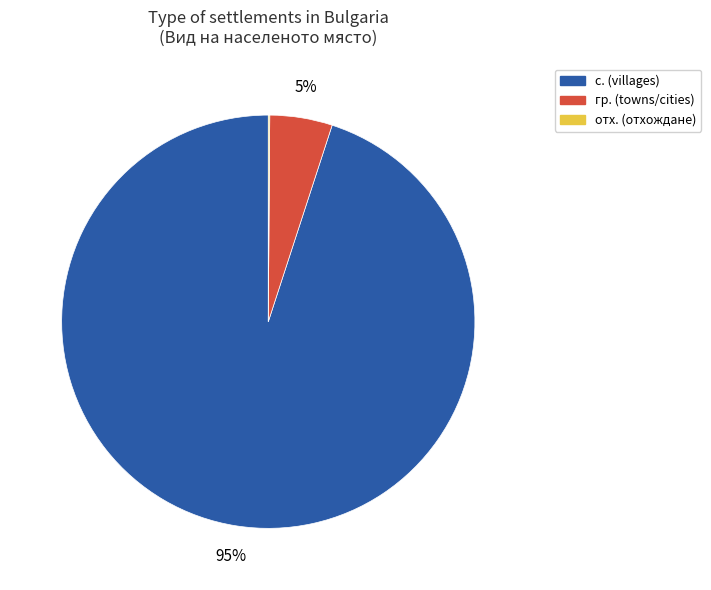

To the nearest percent, what is the combined percentage of с. (villages) and гр. (towns/cities)?

100%